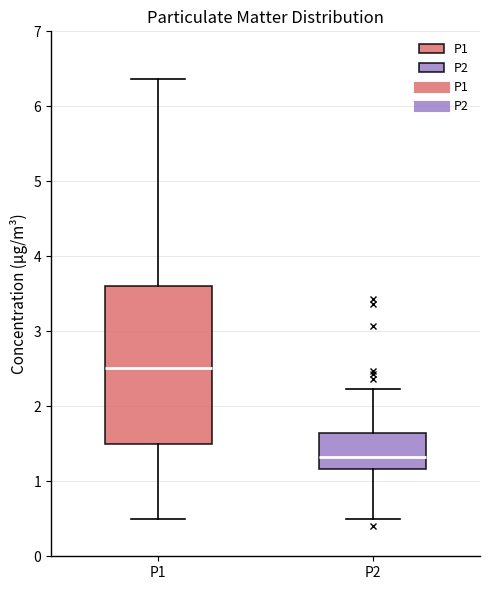

Which box has the lowest median line?

P2